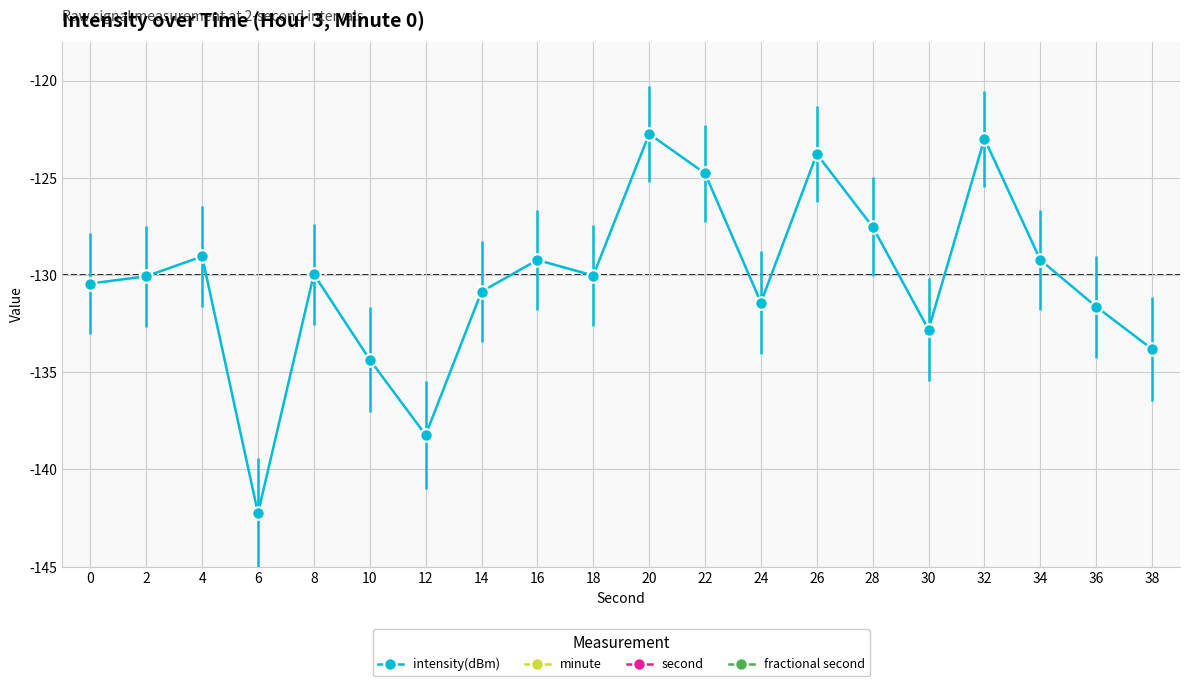

What is the average value of the intensity(dBm) series?

-130.3